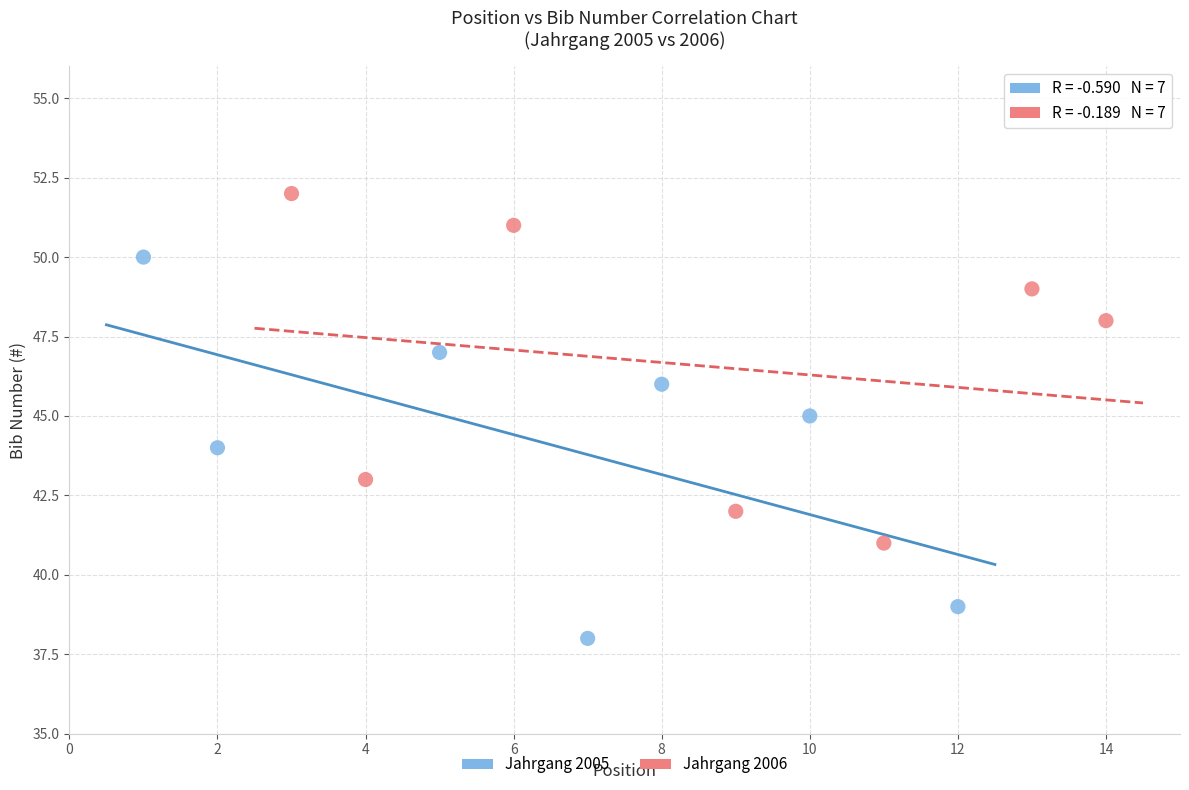

Which series reaches the minimum Y coordinate?

Jahrgang 2005